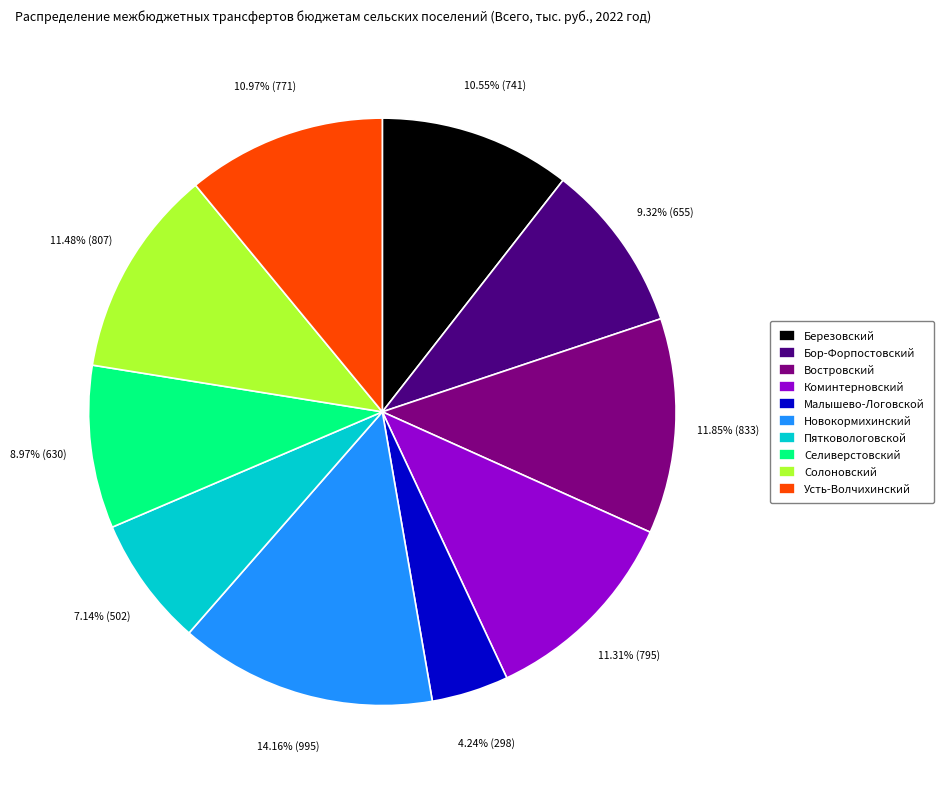

What is the smallest slice in the pie chart?

Малышево-Логовской